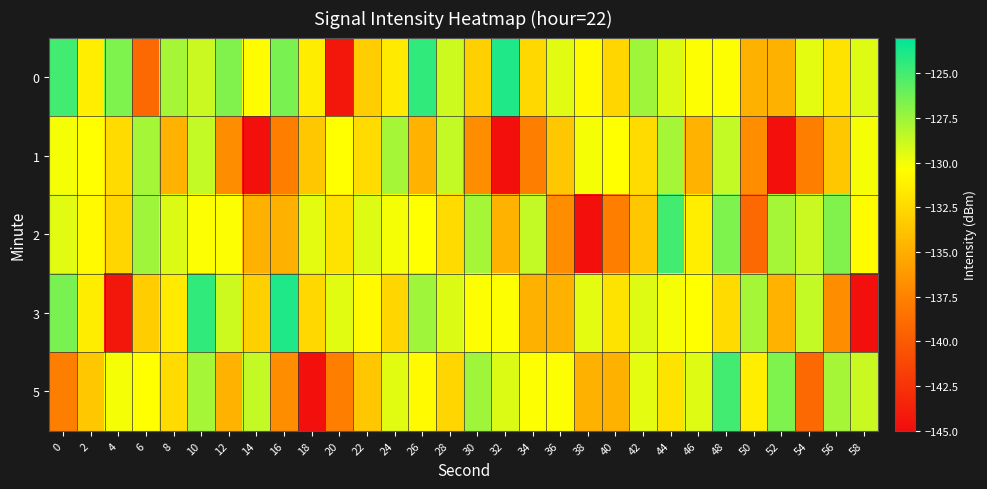

Which series has the widest spread of values?

3